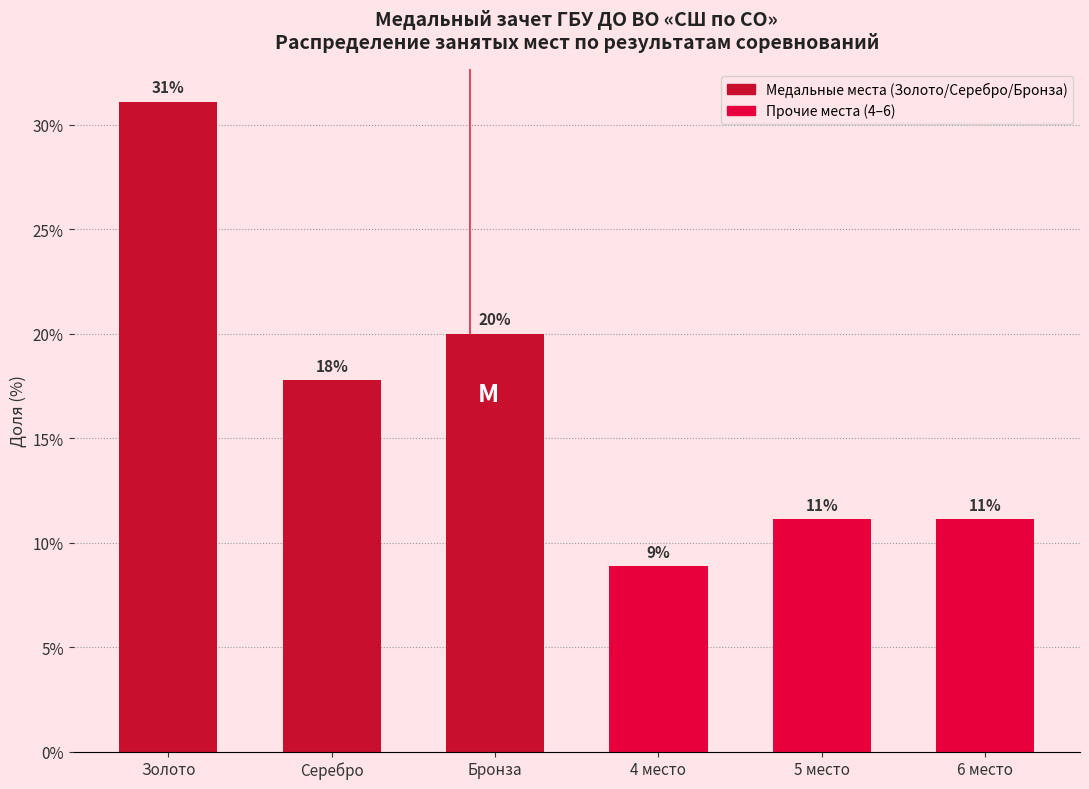

Does the chart contain any negative values?

No